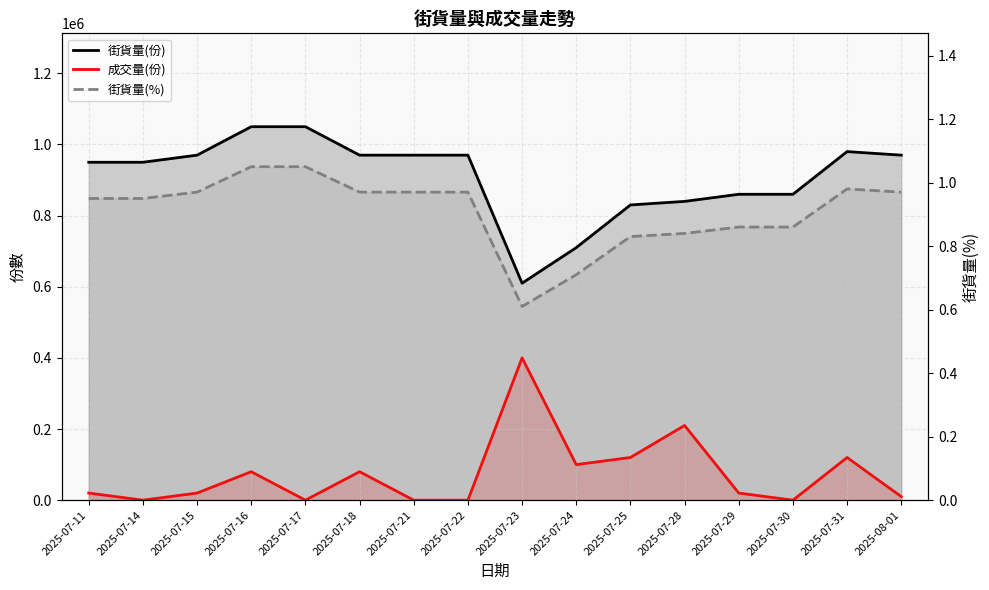

At which category is the sum across all series the highest?

2025-07-16